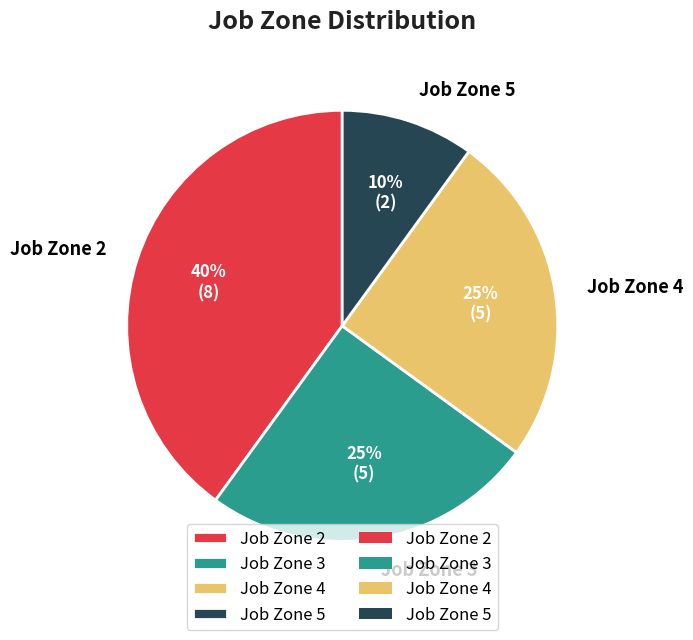

Combined, do Job Zone 2 and Job Zone 4 account for over 50%?

Yes